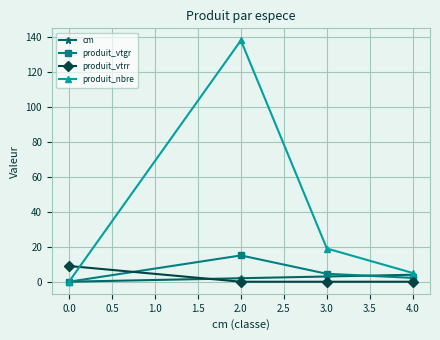

List the labels in order of produit_vtgr value, smallest first.

0.0, 4.0, 3.0, 2.0